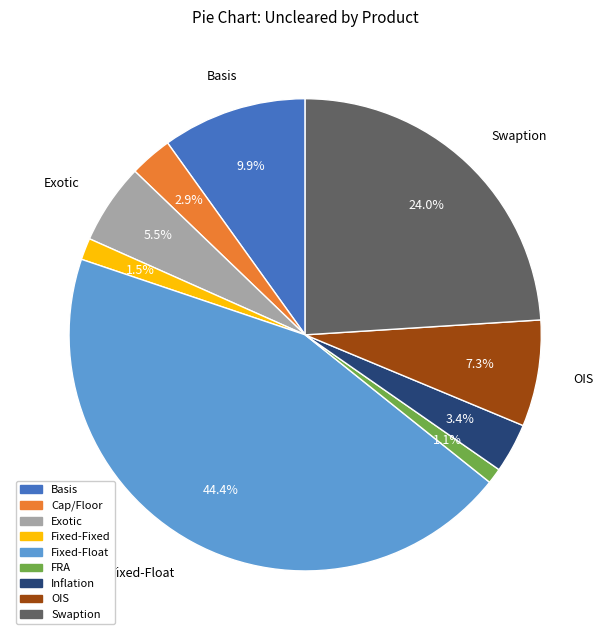

To the nearest percent, what is the difference between the largest and smallest slice percentages?

43%